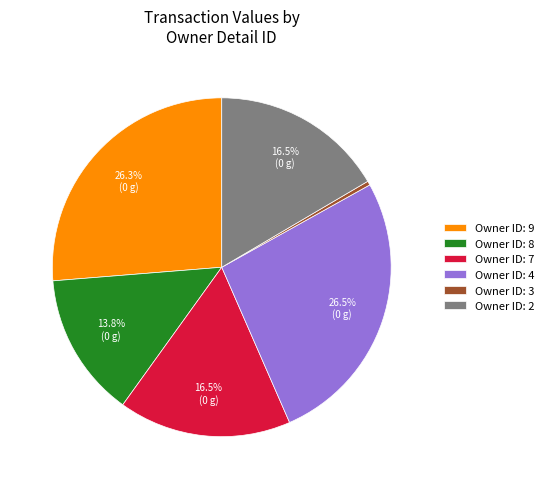

Which has a higher value, Owner ID: 2 or Owner ID: 3?

Owner ID: 2